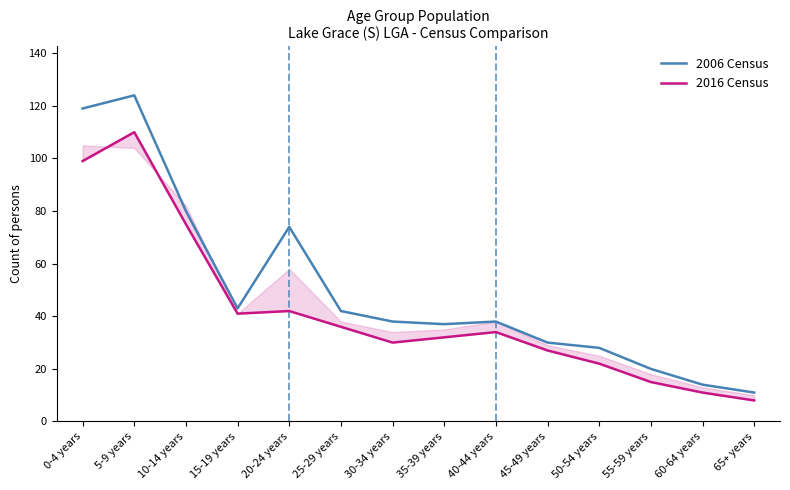

What is the minimum value shown in the chart?

8